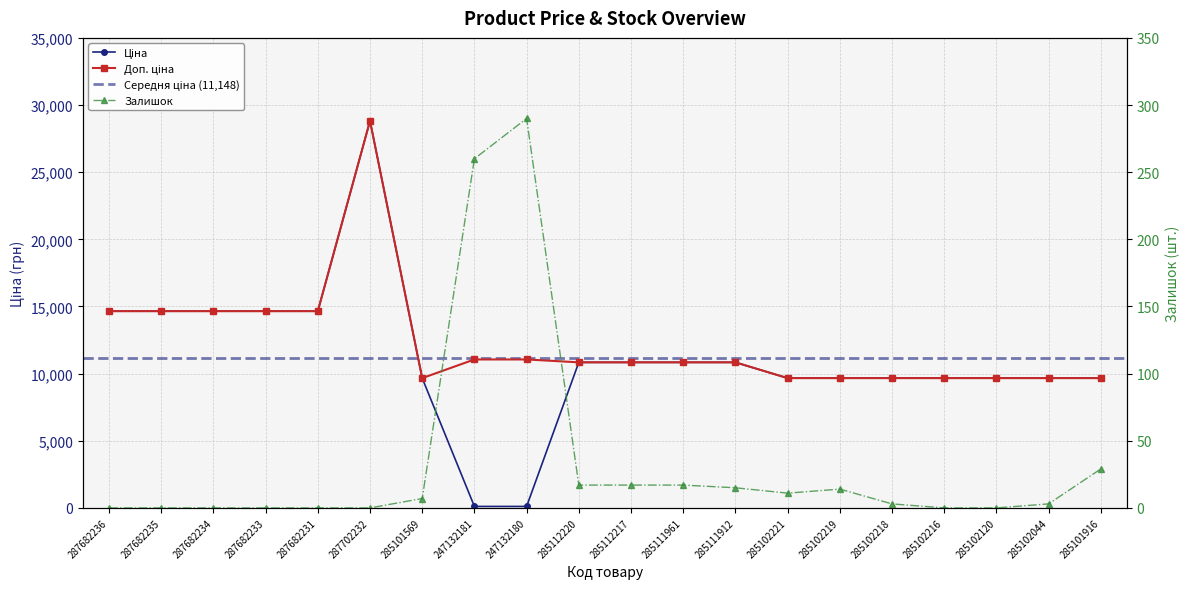

Reading left to right, list all the values displayed in this chart.

Ціна: 14649.6	14649.6	14649.6	14649.6	14649.6	28821.8	9664.7	110.5	110.5	10840.1	10840.1	10840.1	10840.1	9664.7	9664.7	9664.7	9664.7	9664.7	9664.7	9664.7
Доп. ціна: 14649.6	14649.6	14649.6	14649.6	14649.6	28821.8	9664.7	11055.0	11055.0	10840.1	10840.1	10840.1	10840.1	9664.7	9664.7	9664.7	9664.7	9664.7	9664.7	9664.7
Залишок: 0.0	0.0	0.0	0.0	0.0	0.0	7.0	260.0	290.0	17.0	17.0	17.0	15.0	11.0	14.0	3.0	0.0	0.0	3.0	29.0